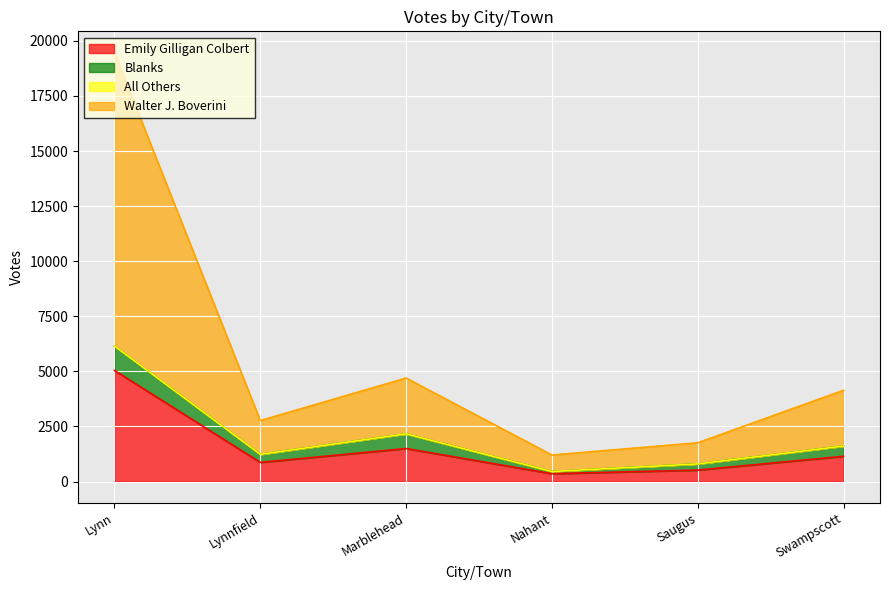

How many interior local peaks does the Emily Gilligan Colbert series have?

1